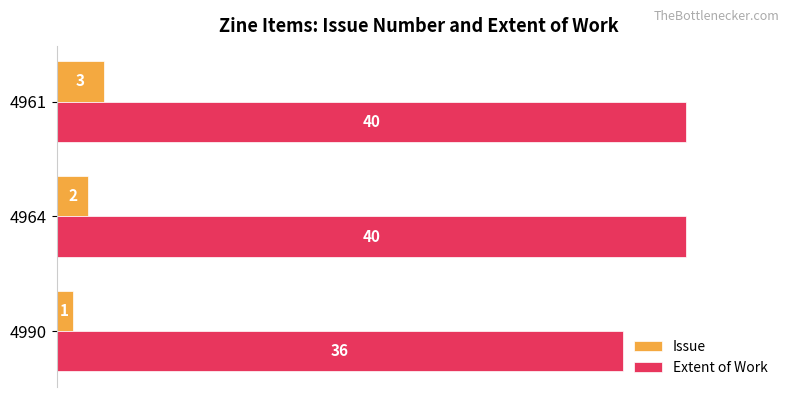

At how many categories does at least one series exceed 17?

3